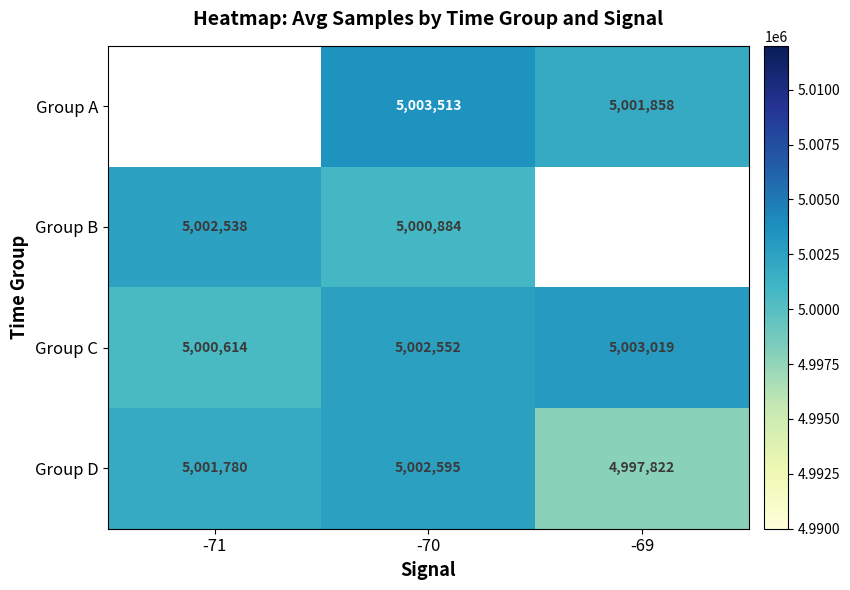

What is the sum of all Group D values?

15002197.0